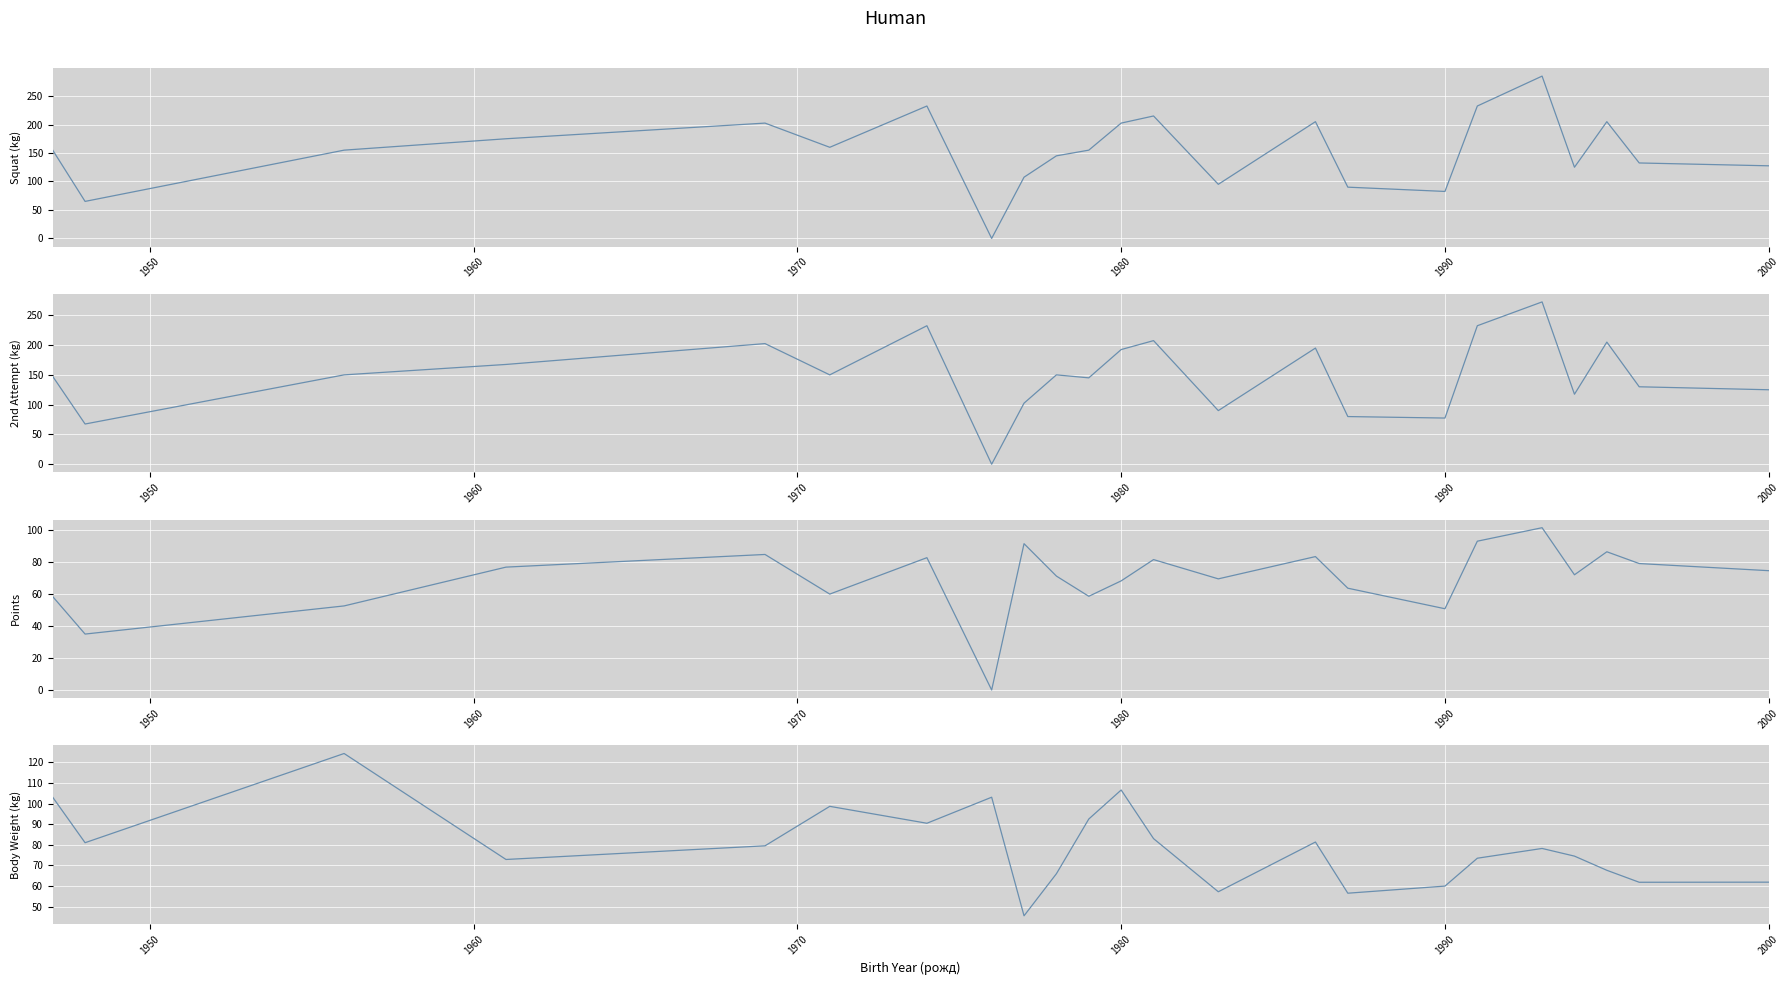

Is this an area chart (filled region under the line)?

No